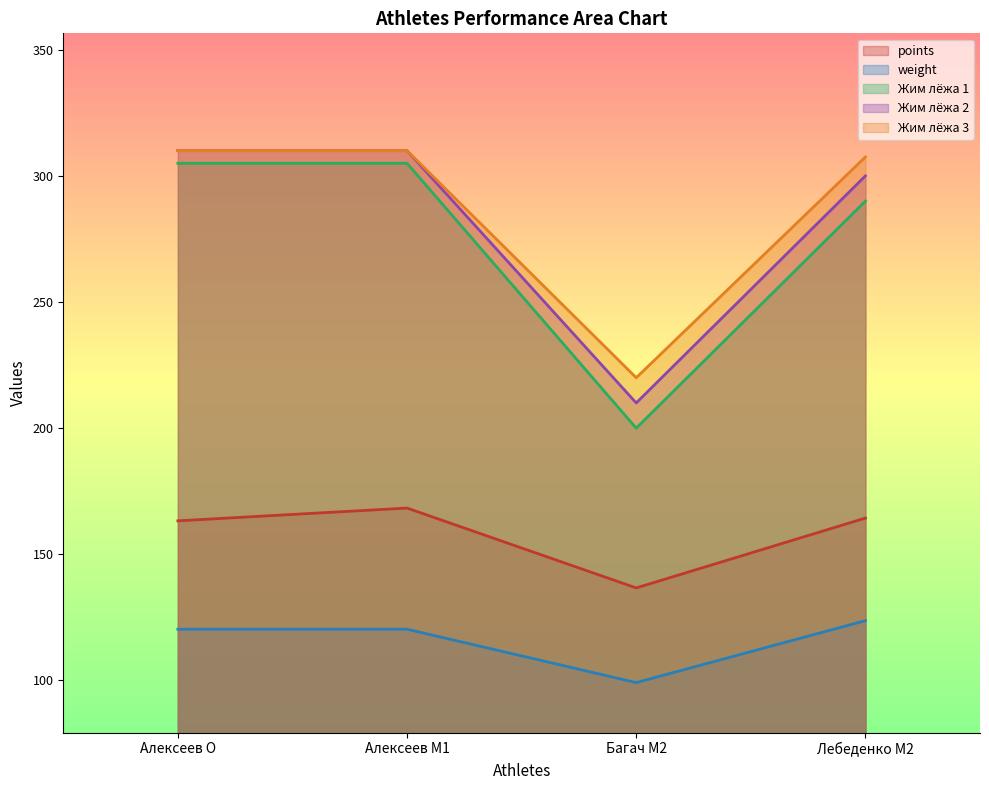

List the labels in order of Жим лёжа 1 value, smallest first.

Багач M2, Лебеденко M2, Алексеев O, Алексеев M1